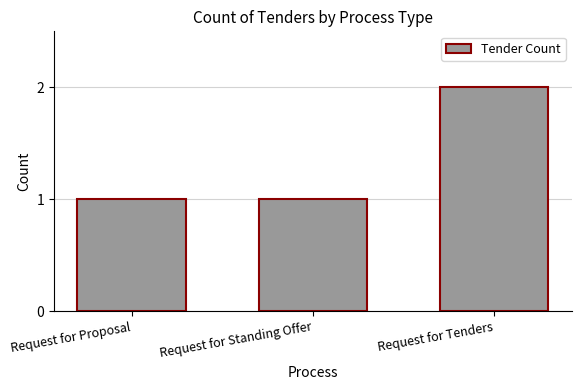

Does the chart contain any negative values?

No